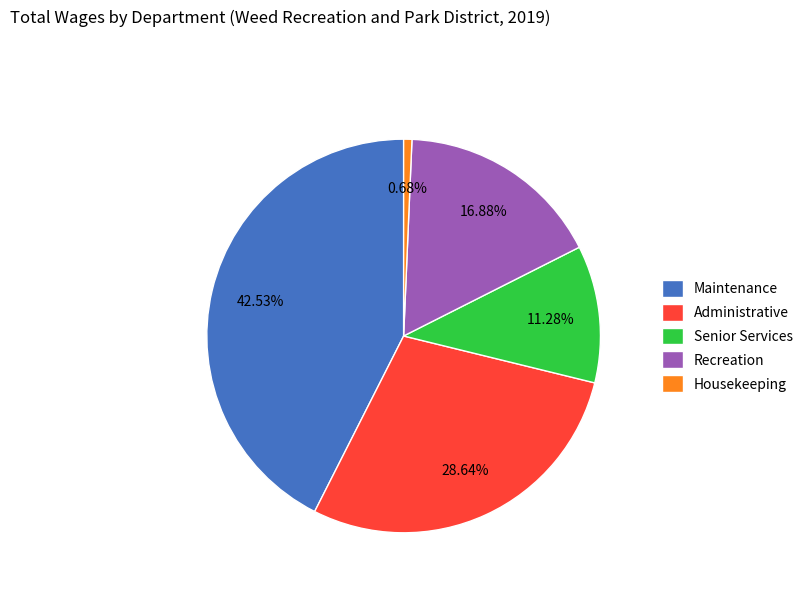

What percentage do Housekeeping and Recreation together represent?

17.6%